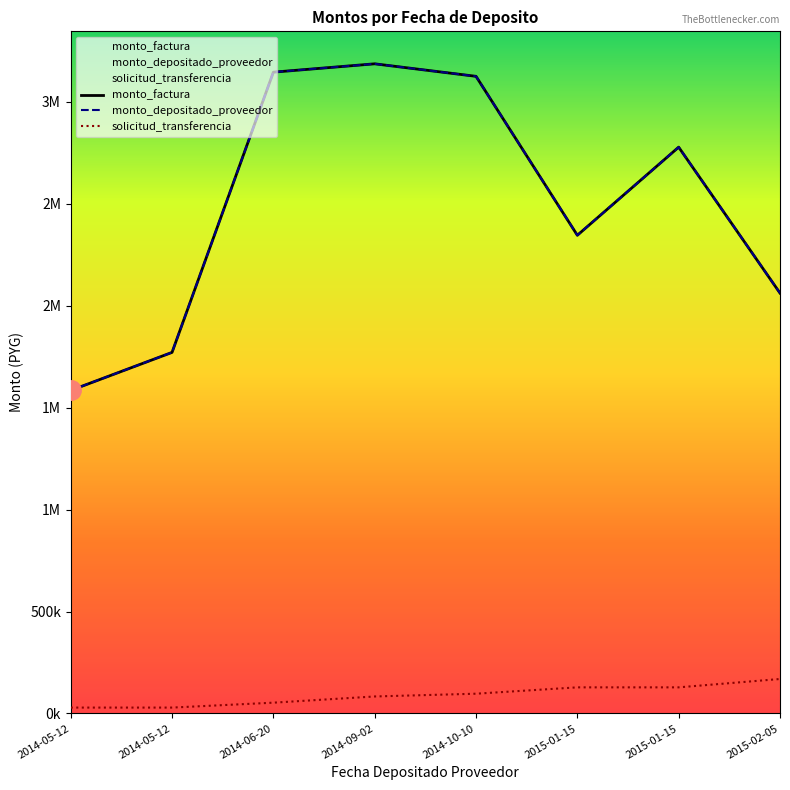

What is the difference between the highest and lowest values at 2014-10-10?

3028727